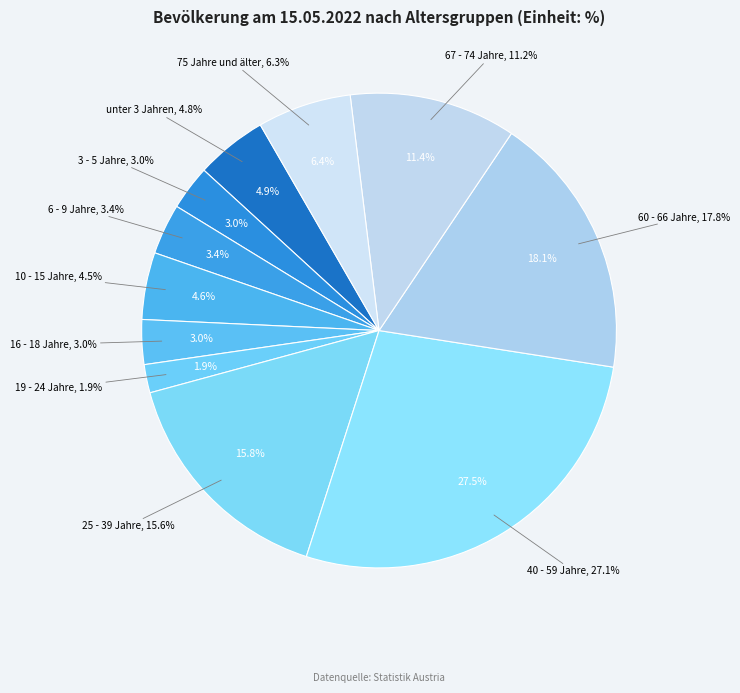

To the nearest percent, what portion does 40 - 59 Jahre represent?

27%